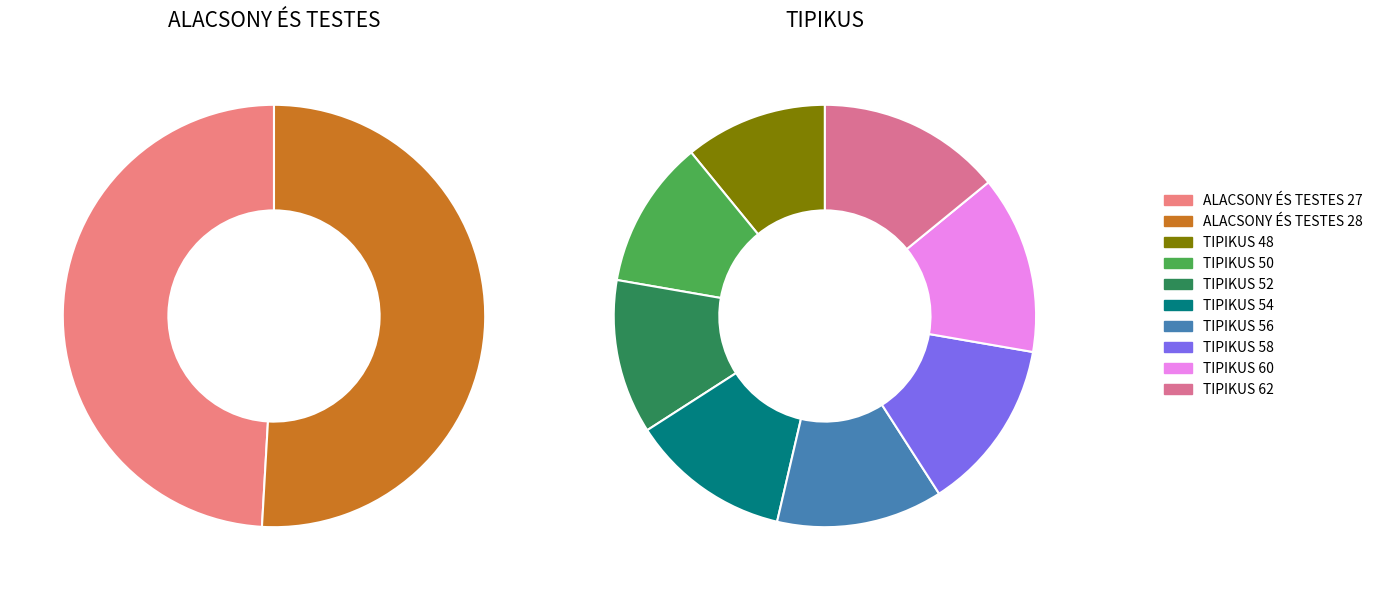

Rank the categories by value from highest to lowest.

TIPIKUS 62, TIPIKUS 60, TIPIKUS 58, TIPIKUS 56, TIPIKUS 54, TIPIKUS 52, TIPIKUS 50, TIPIKUS 48, ALACSONY ÉS TESTES 28, ALACSONY ÉS TESTES 27